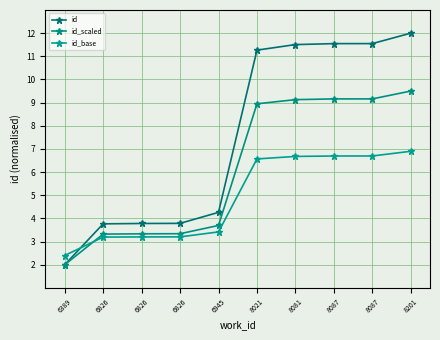

What is the difference between the id_base values at 6826 and 8081?

3.5